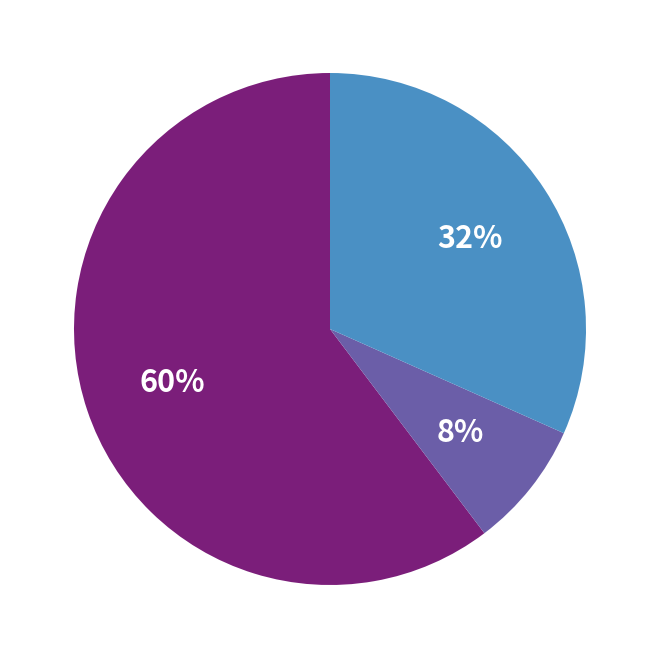

To the nearest percent, what is the average slice percentage?

33%